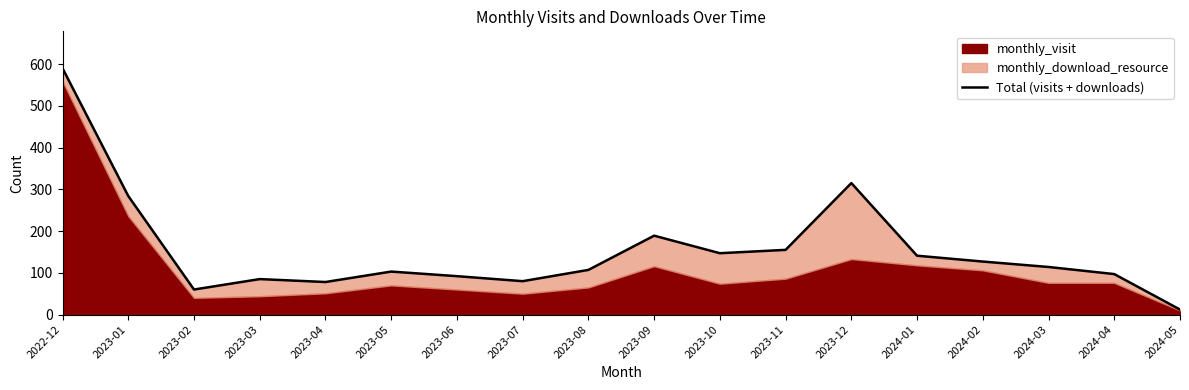

What is the change in value from 2023-04 to 2024-03?

+36